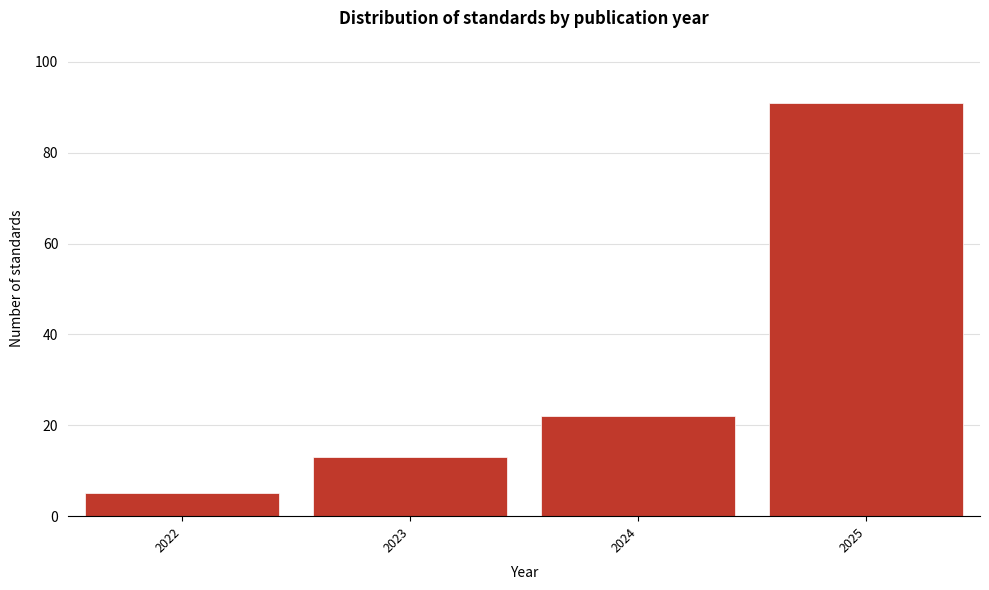

Reading left to right, transcribe this chart: for each bar, give the range it covers on the x-axis and its height. The values are not printed on the chart, so give them approximately, as read against the axis.

2021.5 to 2022.5: 6
2022.5 to 2023.5: 14
2023.5 to 2024.5: 22
2024.5 to 2025.5: 92